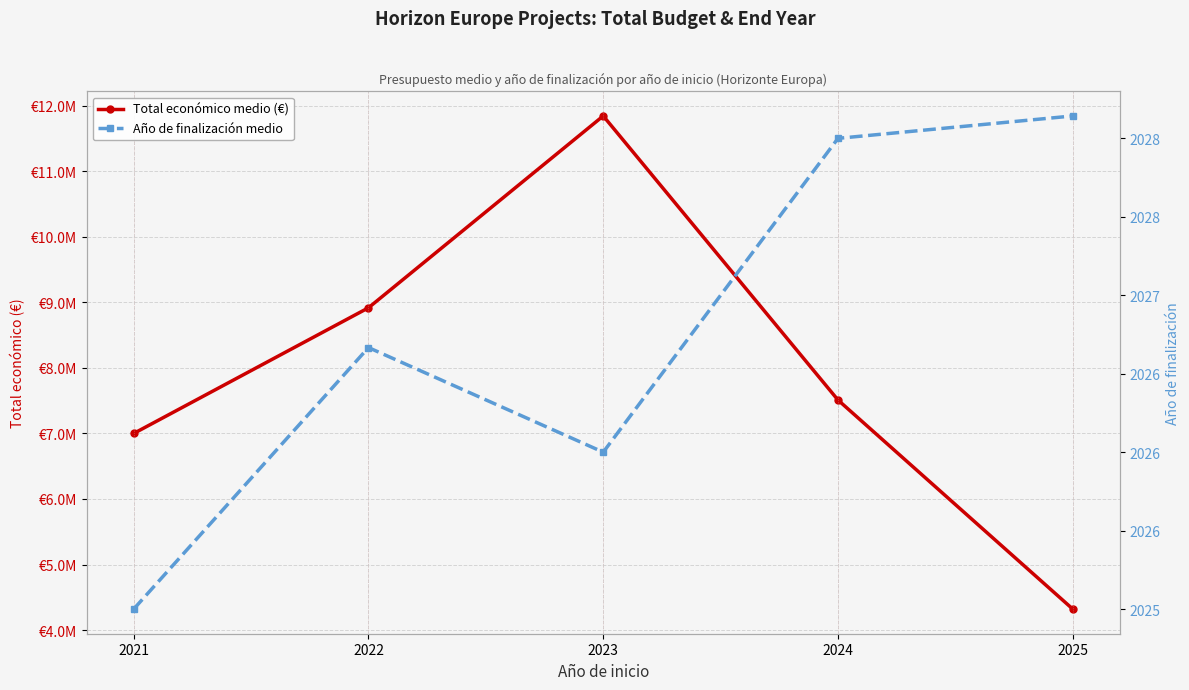

True or false: Total económico medio (€) and Año de finalización medio cross at least once.

False